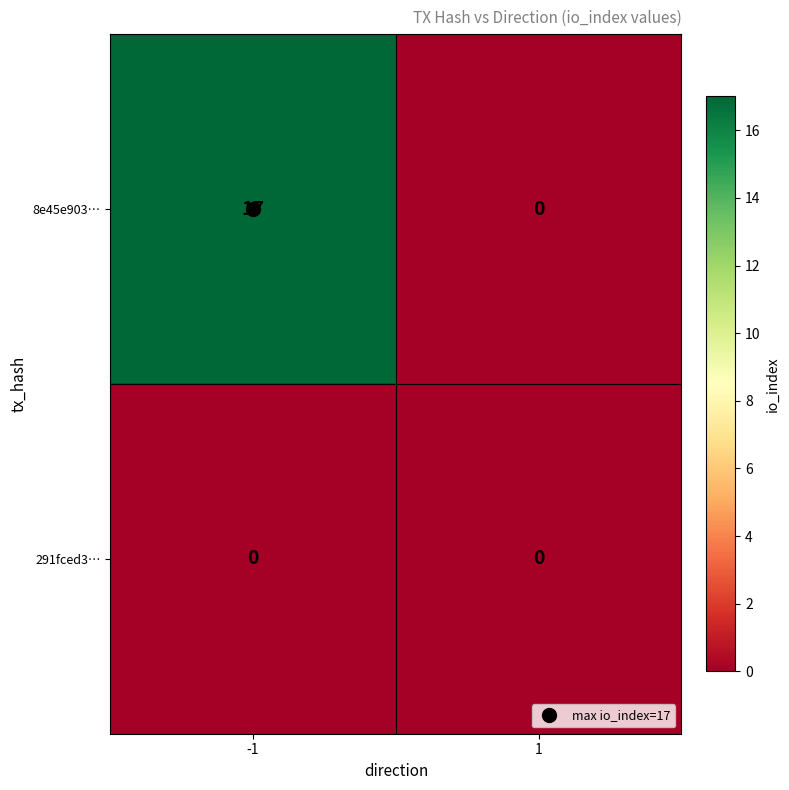

What is the sum of the 8e45e903… values at -1 and 1?

17